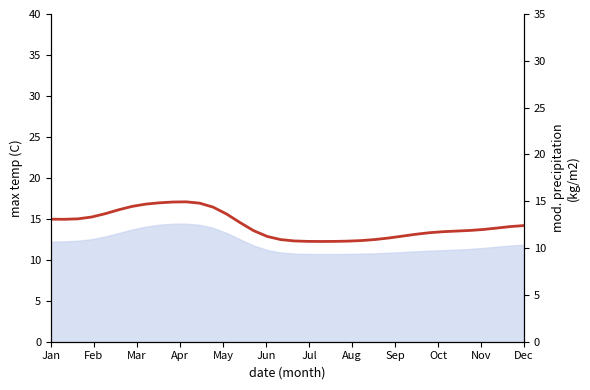

Is it true that the value at 27 is 11.5?

True